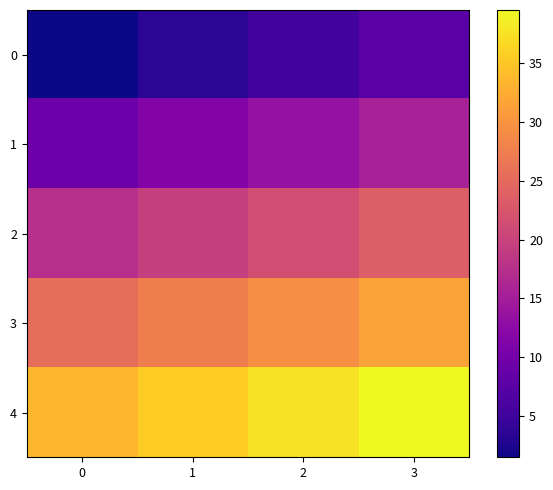

What is the spread (max minus min) of values at 1?

32.0